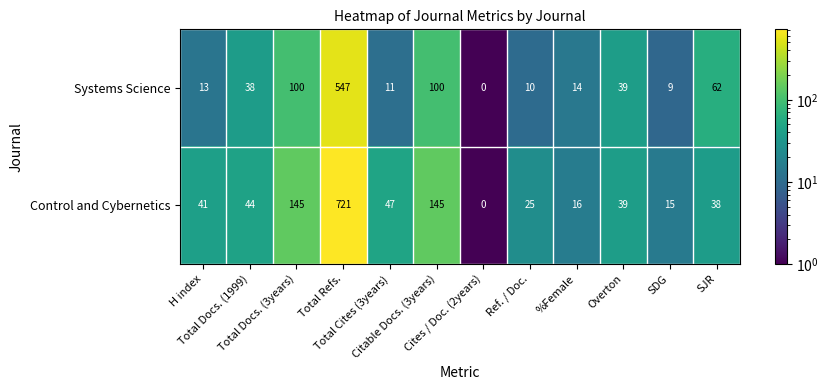

What is the difference between the maximum and minimum values in the Systems Science series?

547